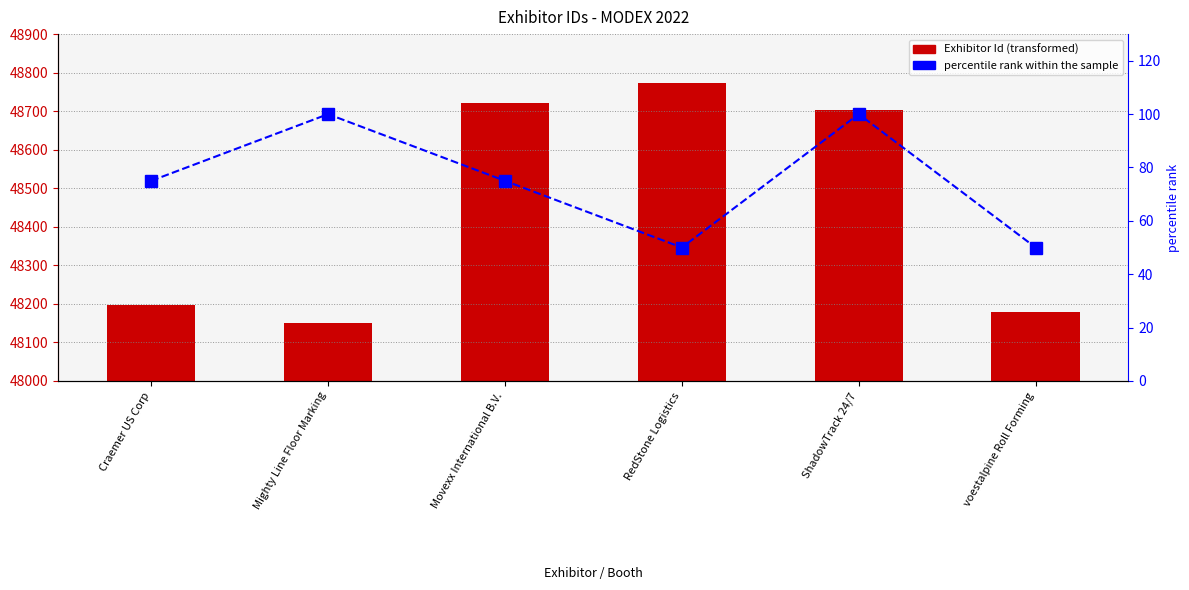

How many values in the Exhibitor Id series exceed 48703?

2